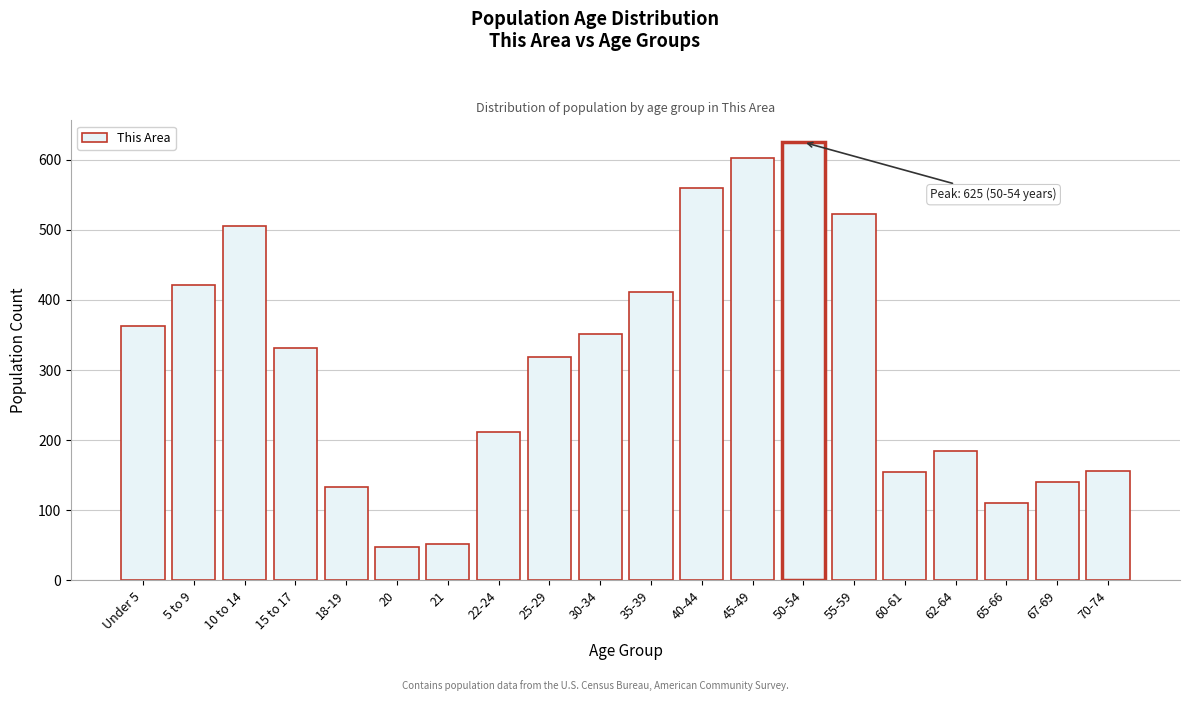

What is the label of the 11th bar from the right?

30-34